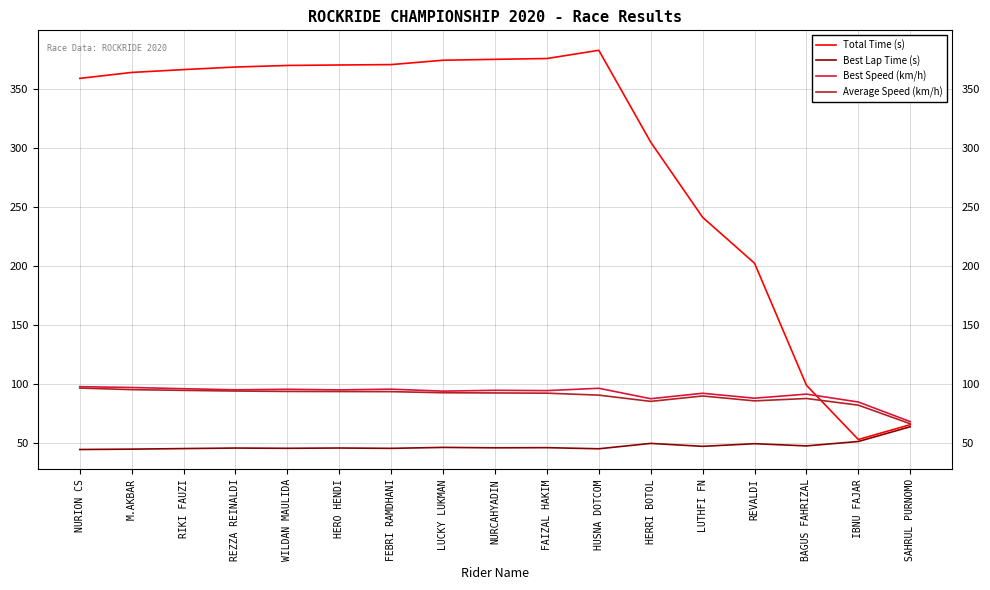

What is the highest value of the Average Speed (km/h) series?

96.4